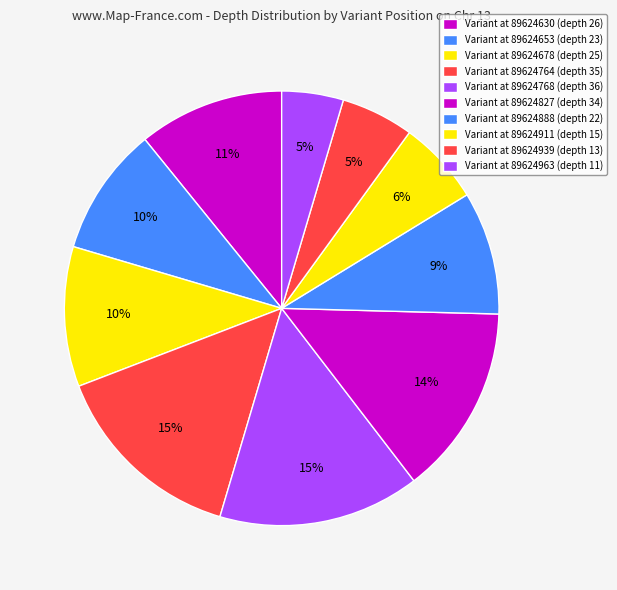

What is the largest slice in the pie chart?

89624768